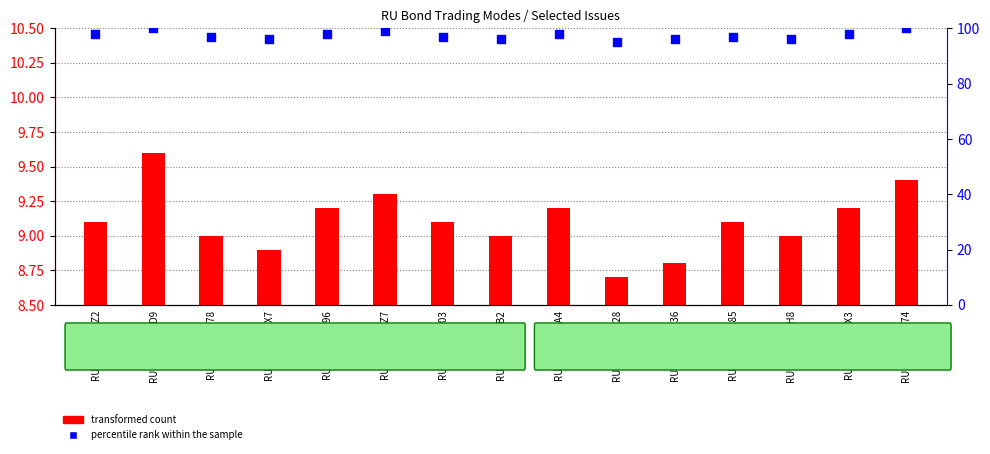

At which category is the sum across all series the highest?

RU000A0JQRD9